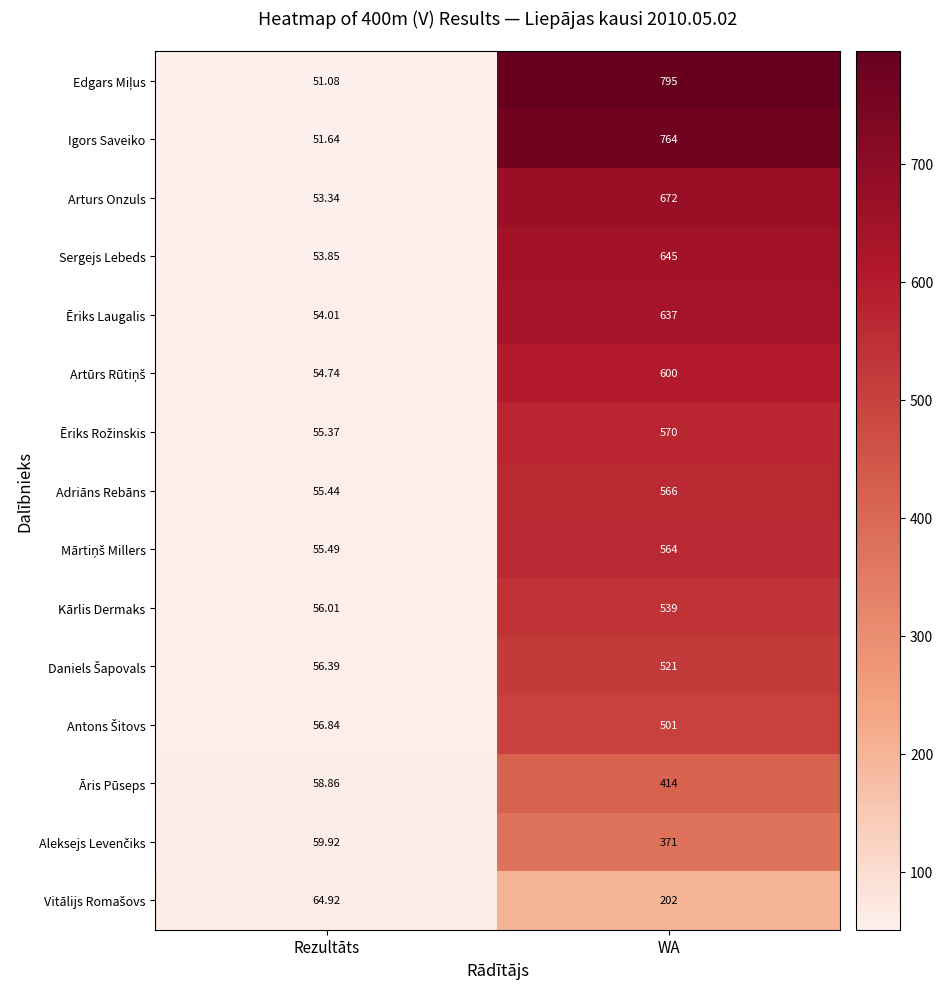

Which category has the highest value in the Arturs Onzuls series?

WA